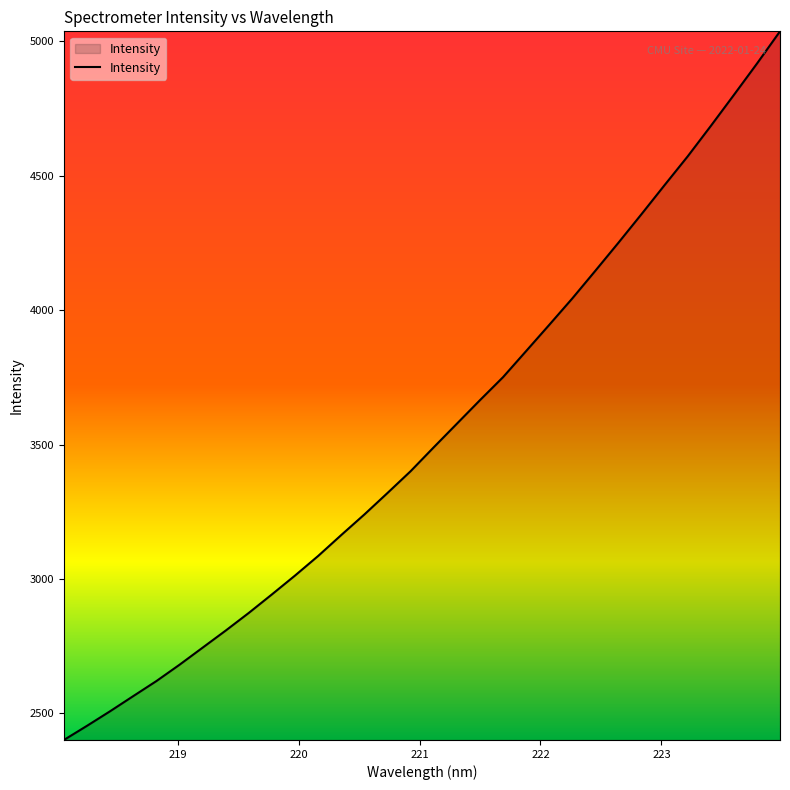

What is the smallest value displayed?

2401.2